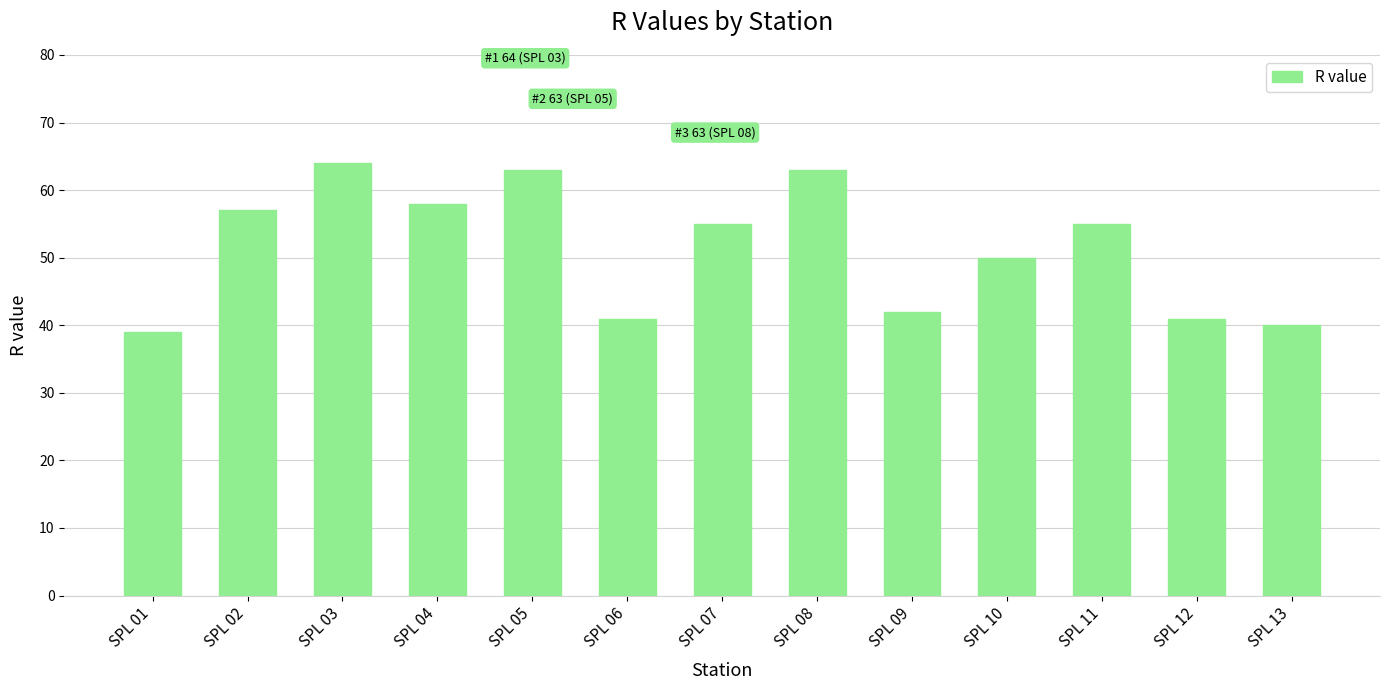

The chart shows a value of 44 at SPL 05. True or false?

False